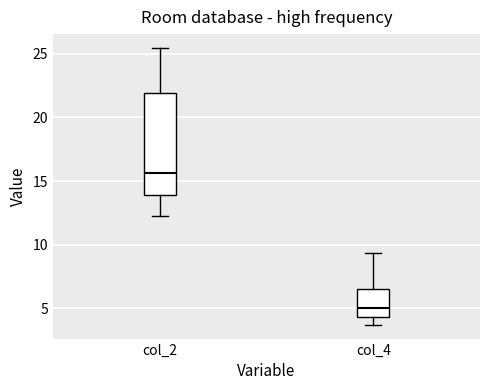

Which box is the tallest, from its lower edge to its upper edge?

col_2